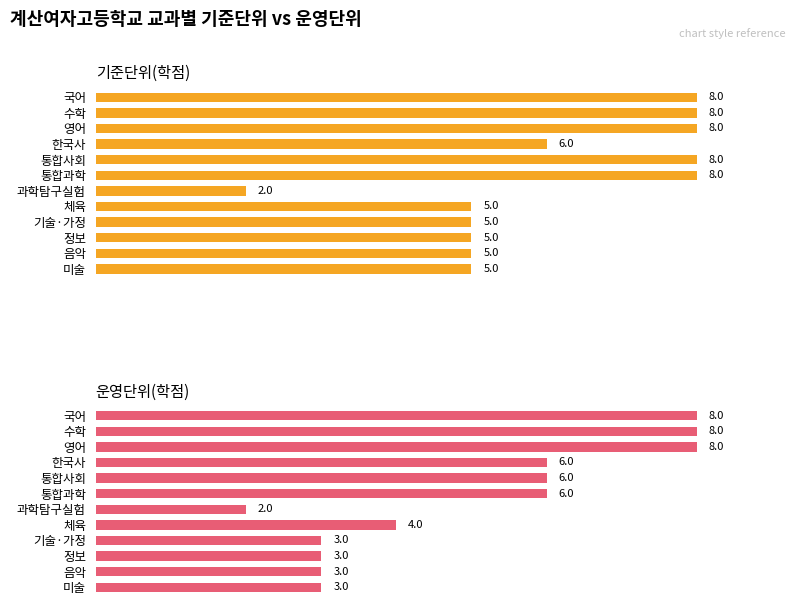

How many values in the 기준단위(학점) series are below 6?

6